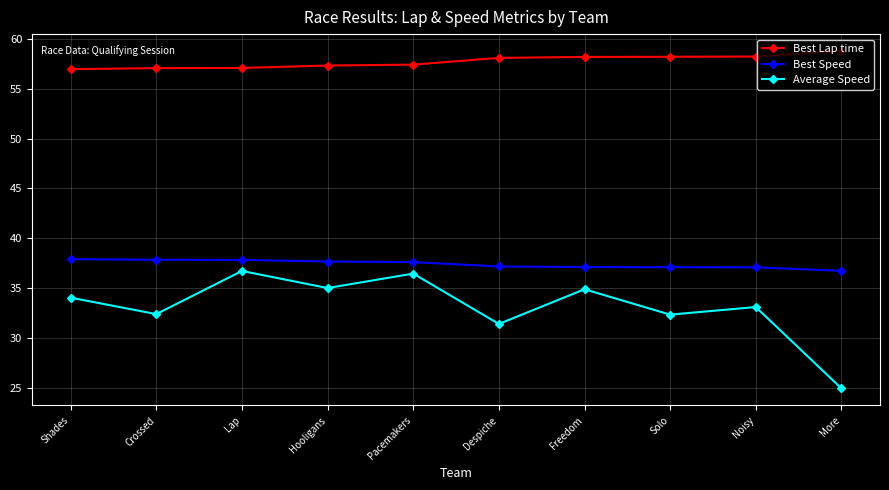

True or false: Best Speed and Best Lap time intersect in this chart.

False